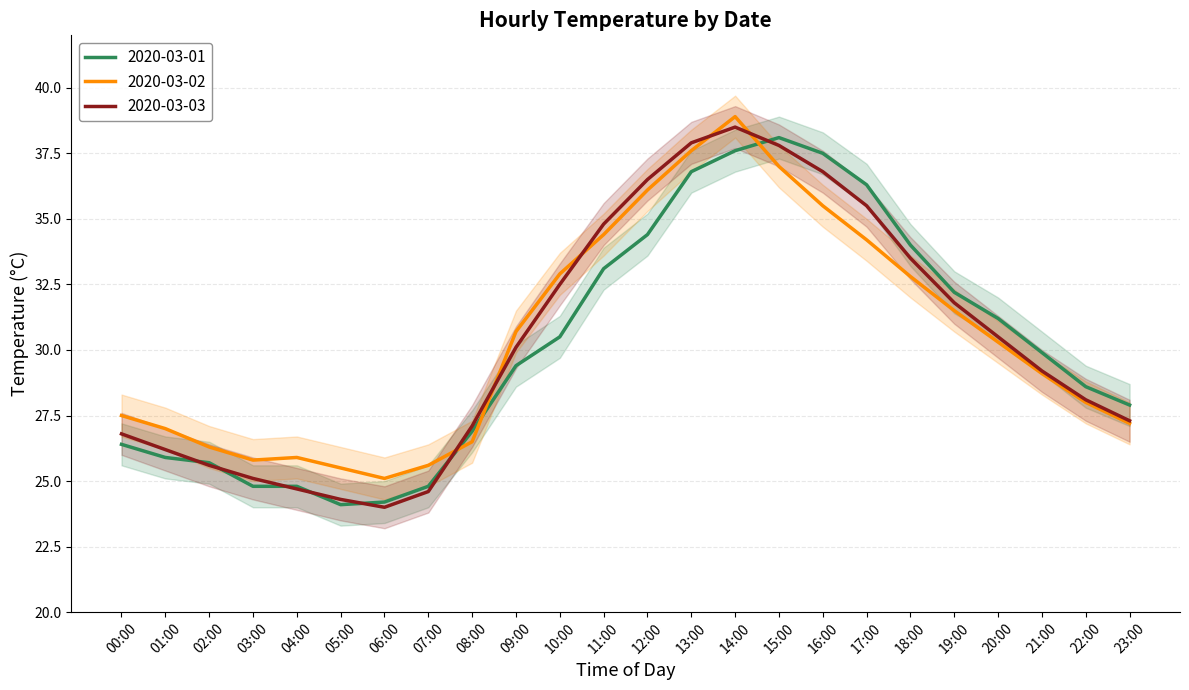

What is the difference between the 2020-03-02 values at 19:00 and 14:00?

7.4